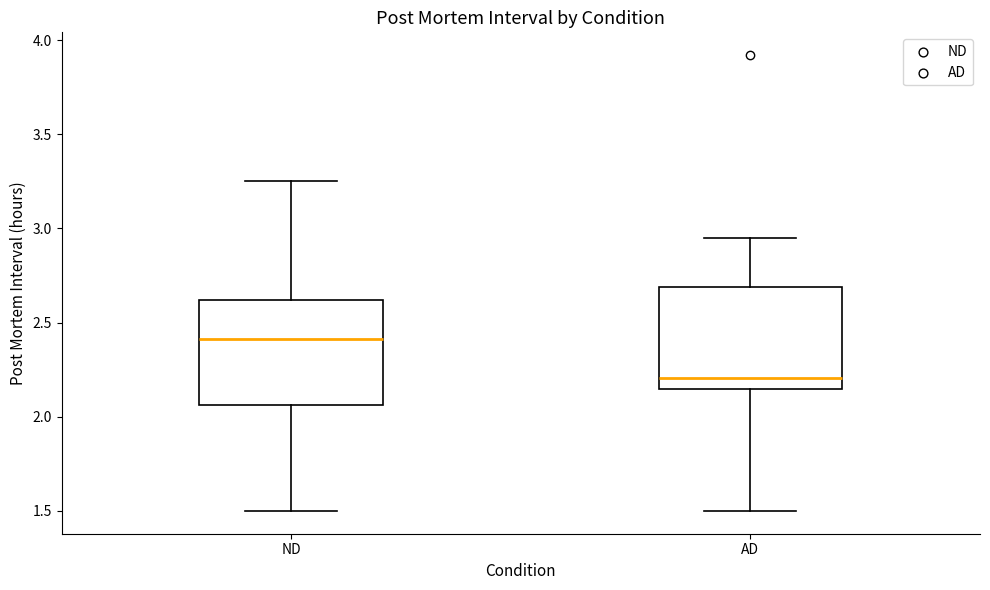

Where does the median line of the box for ND sit on the y-axis? The values are not printed on the chart, so give them approximately, as read against the axis.

2.40